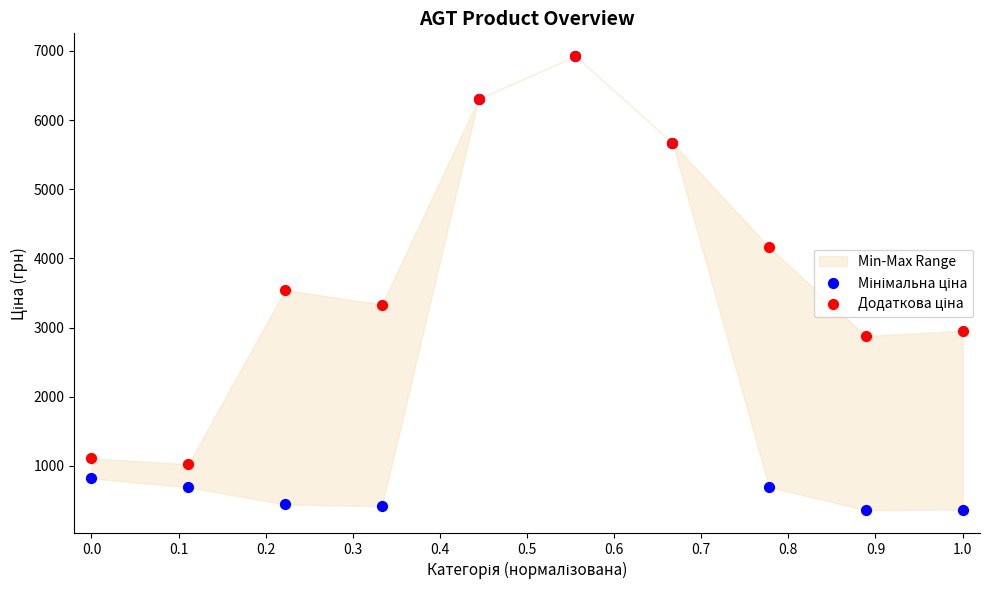

Across all series, what Y value is closest to 3642?

3545.0